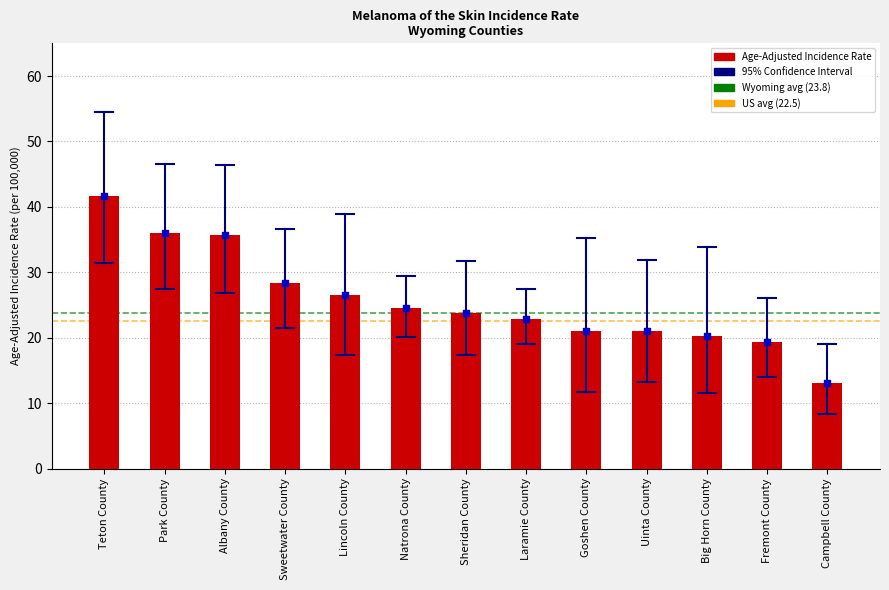

Which series has the largest total across all categories?

Age-Adjusted Incidence Rate